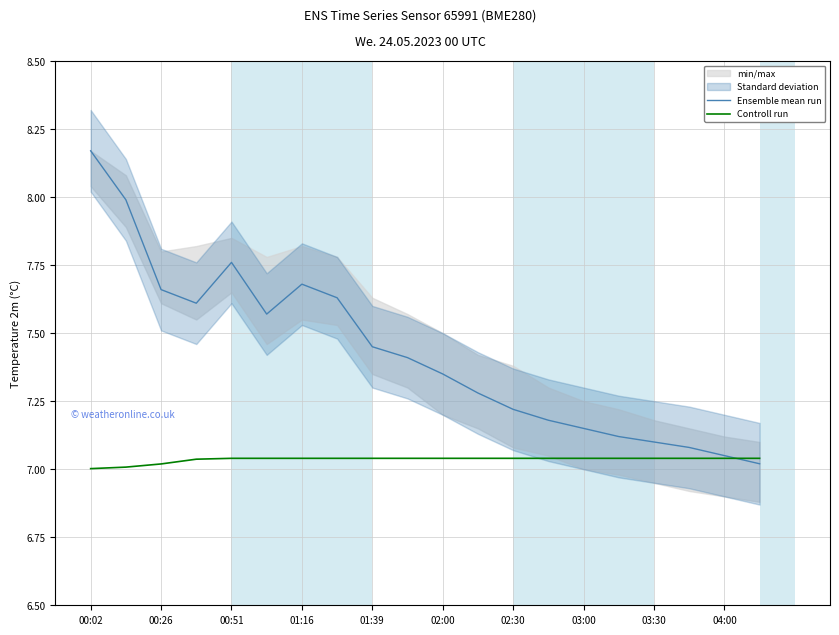

Is it true that Ensemble mean run equals 10.0 at 02:00?

False